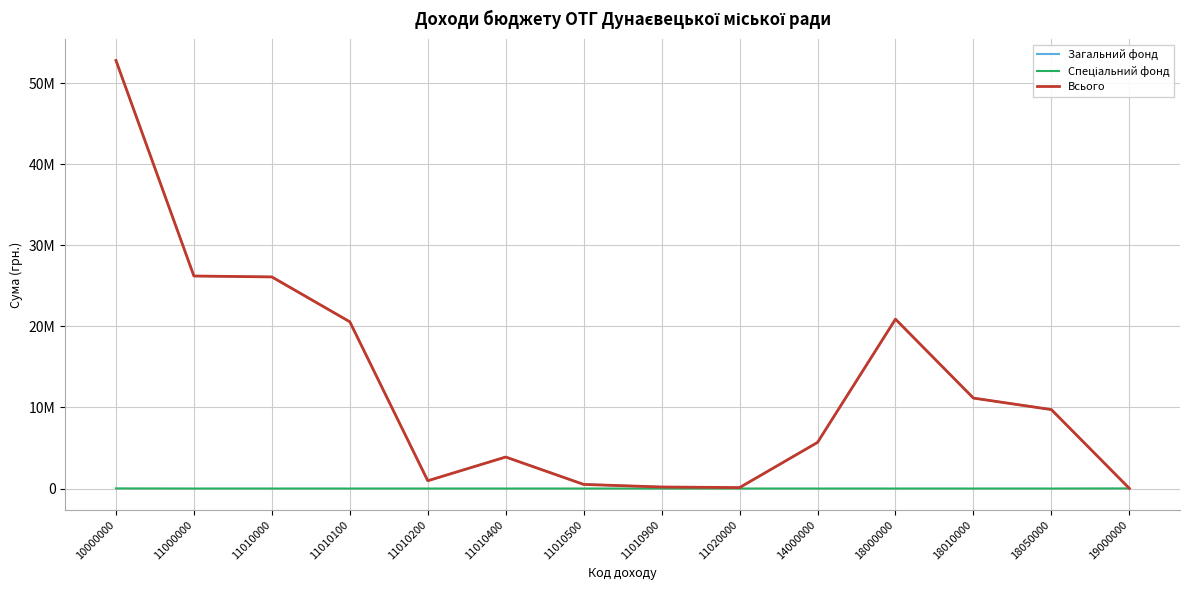

Does the chart display data point markers on the line(s)?

No